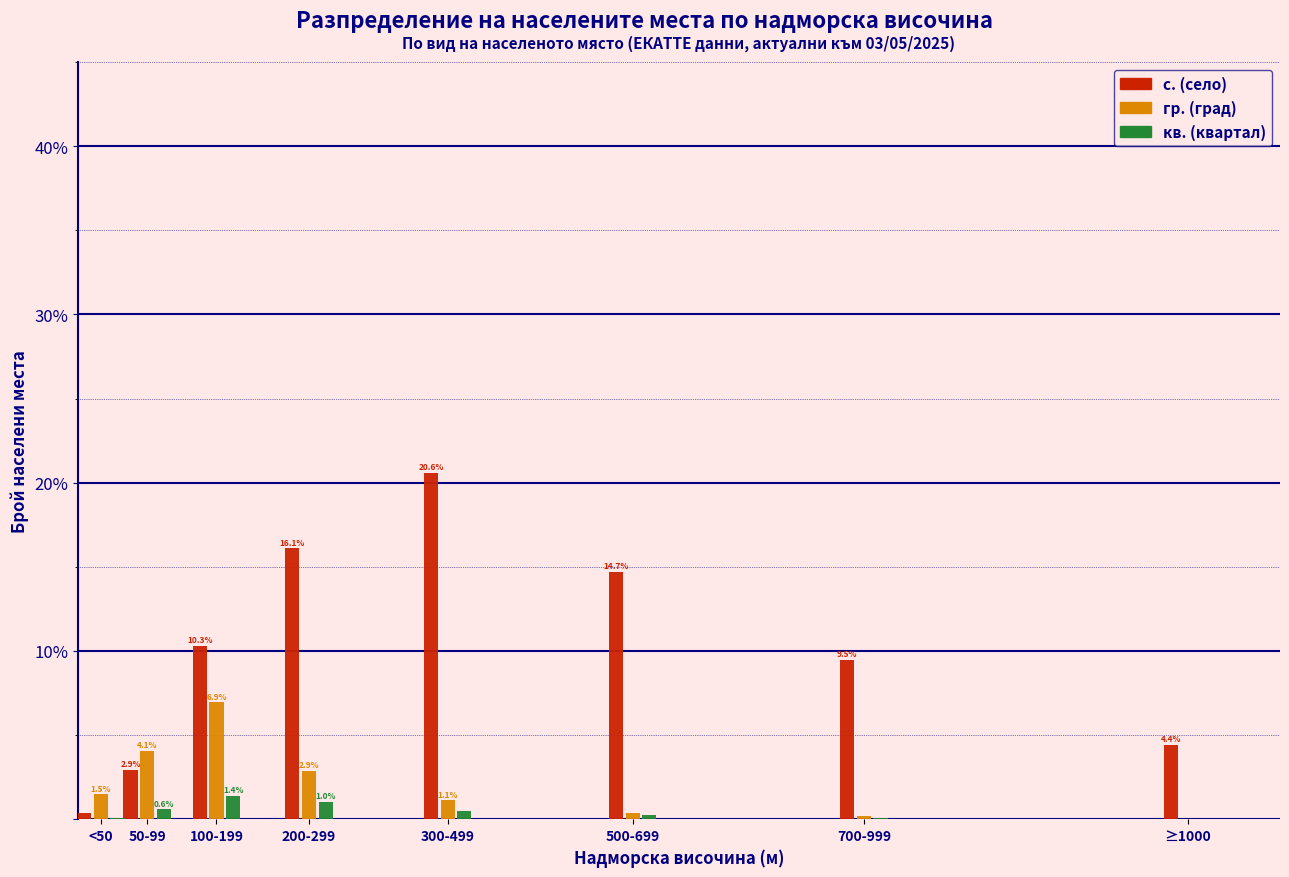

What is the greatest value displayed?

20.6